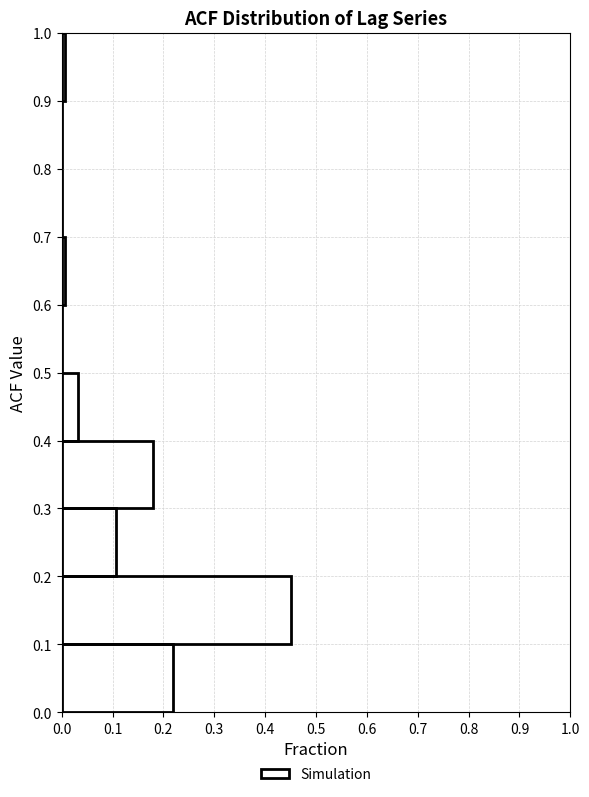

What is the length of the bar covering 0.1 to 0.2 on the y-axis? The values are not printed on the chart, so give them approximately, as read against the axis.

0.45